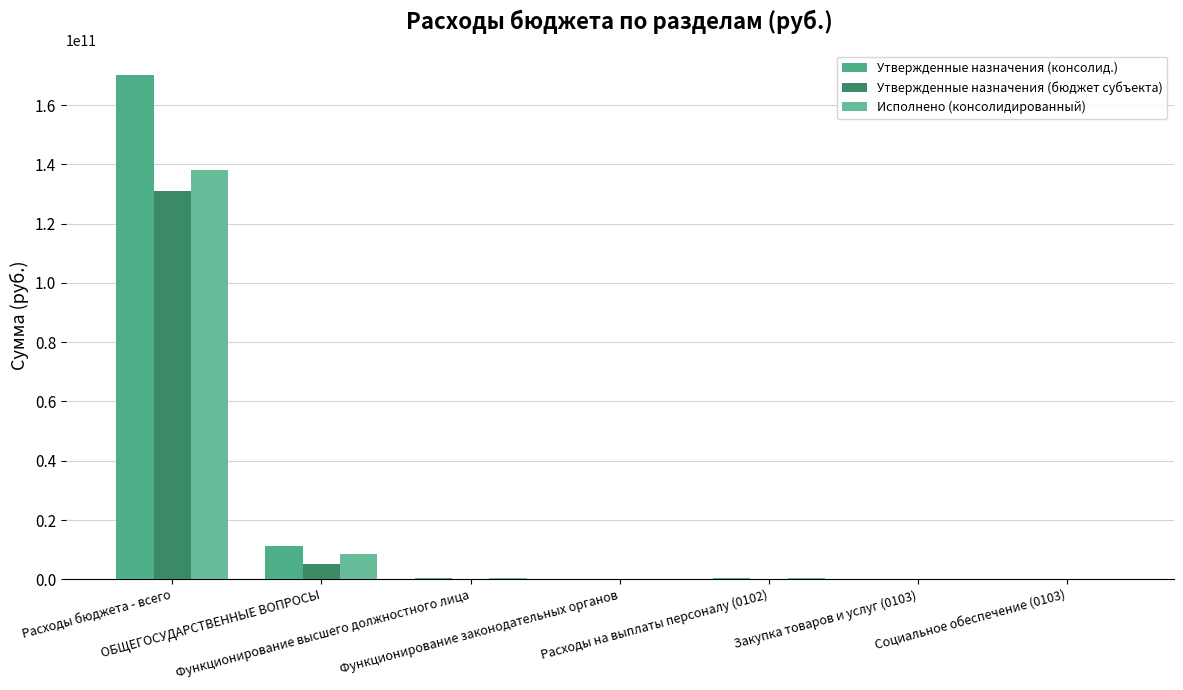

How many series are shown in this chart?

3